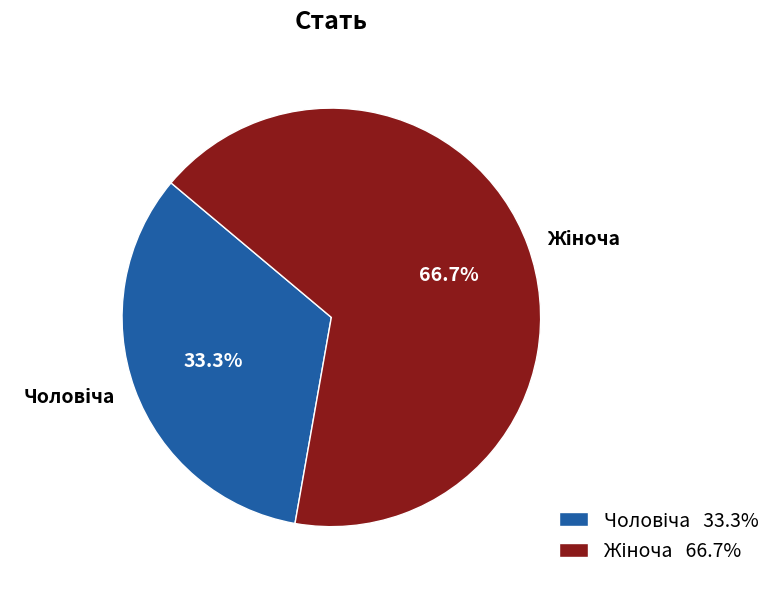

Is there a majority slice in this chart?

Yes